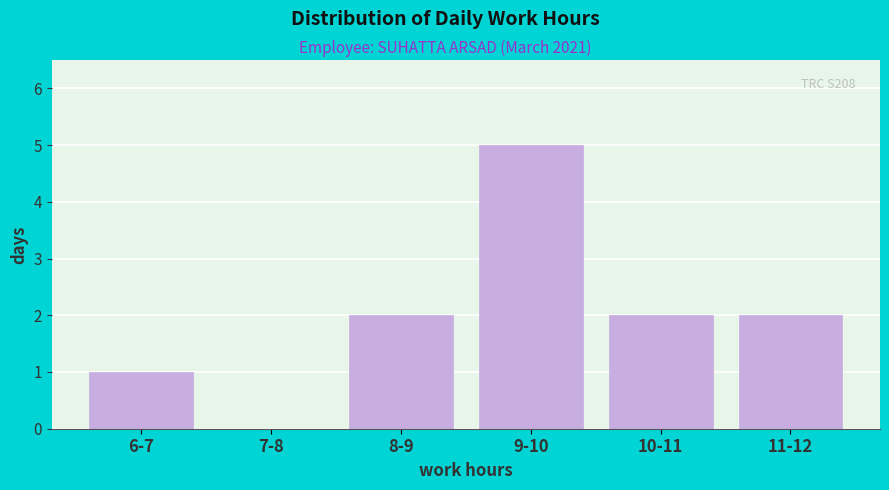

Reading right to left, what are all the values shown in this chart?

11-12=2	10-11=2	9-10=5	8-9=2	7-8=0	6-7=1